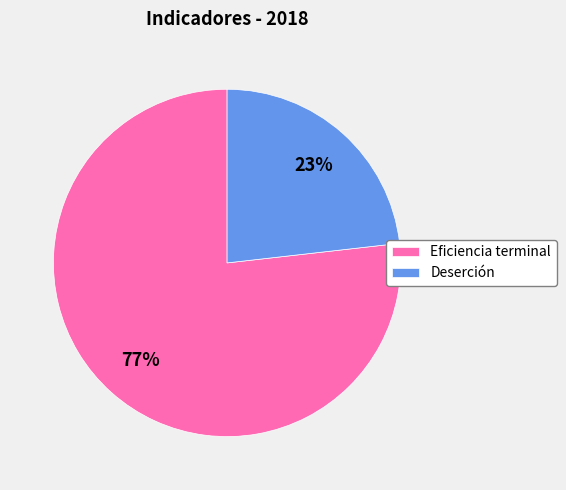

How many segments does this pie chart have?

2